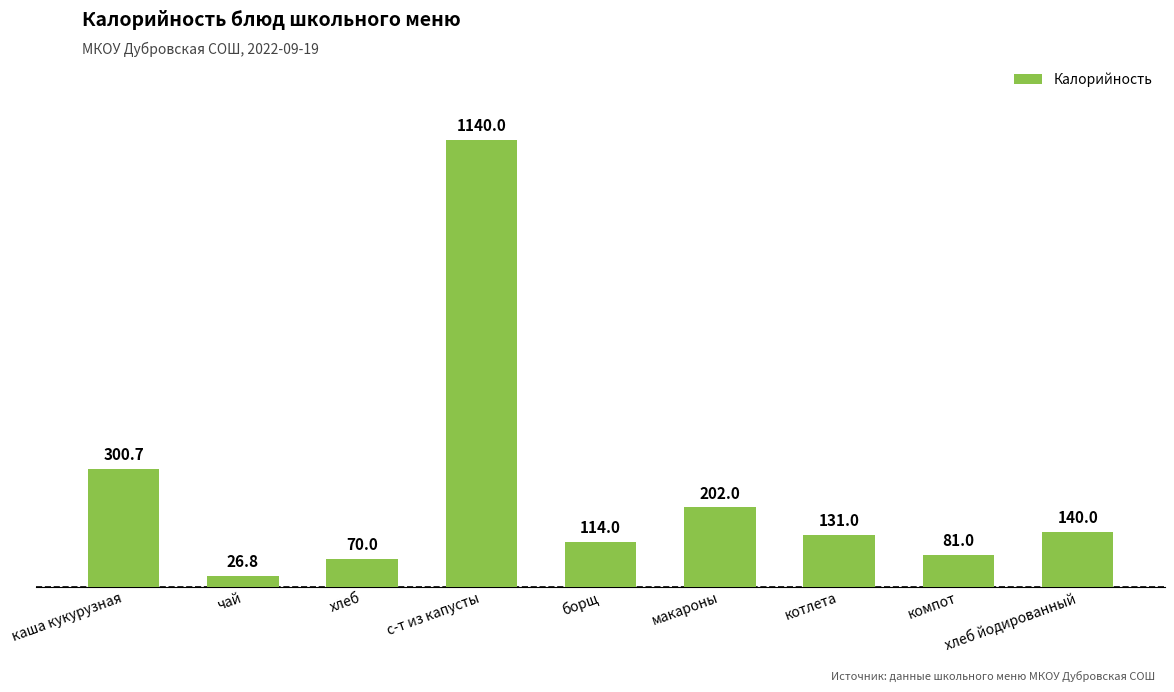

What is the difference between the maximum and minimum values?

1113.2